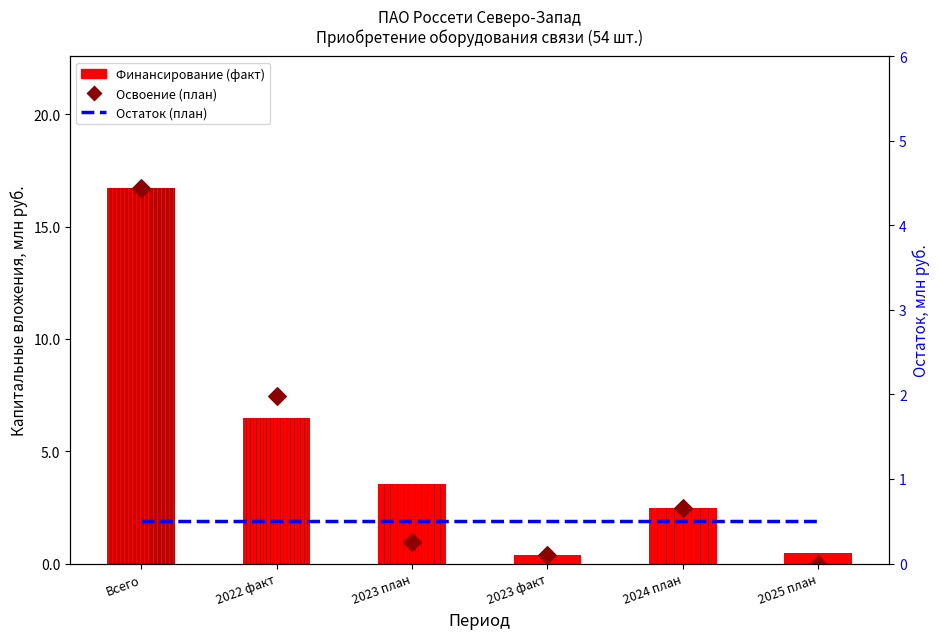

What is the total value across all series at 2024 план?

5.5